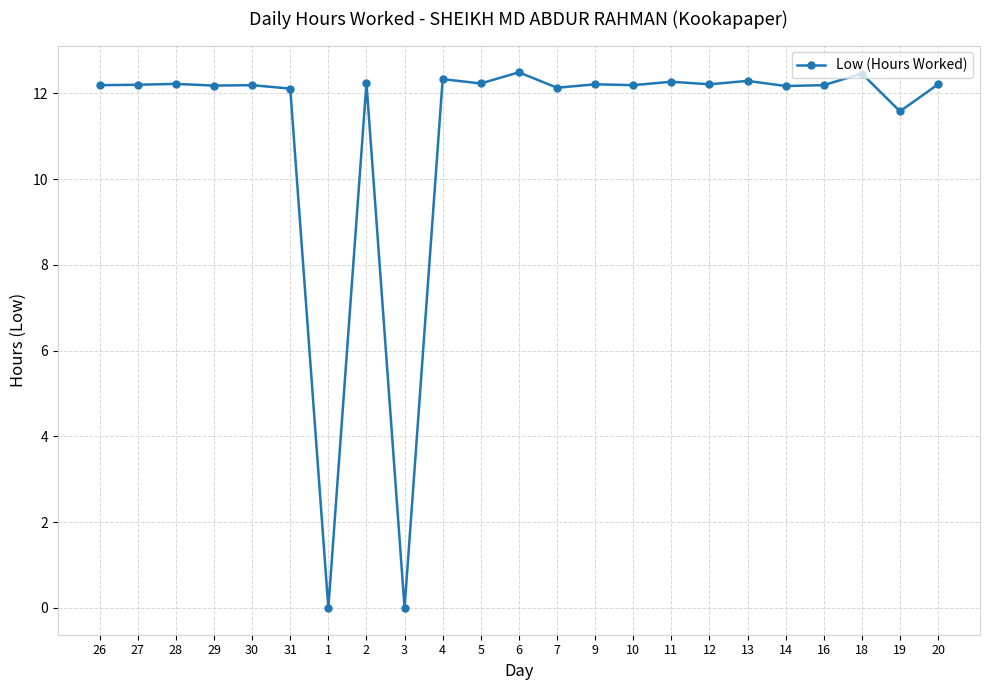

How many distinct data groups are displayed?

1